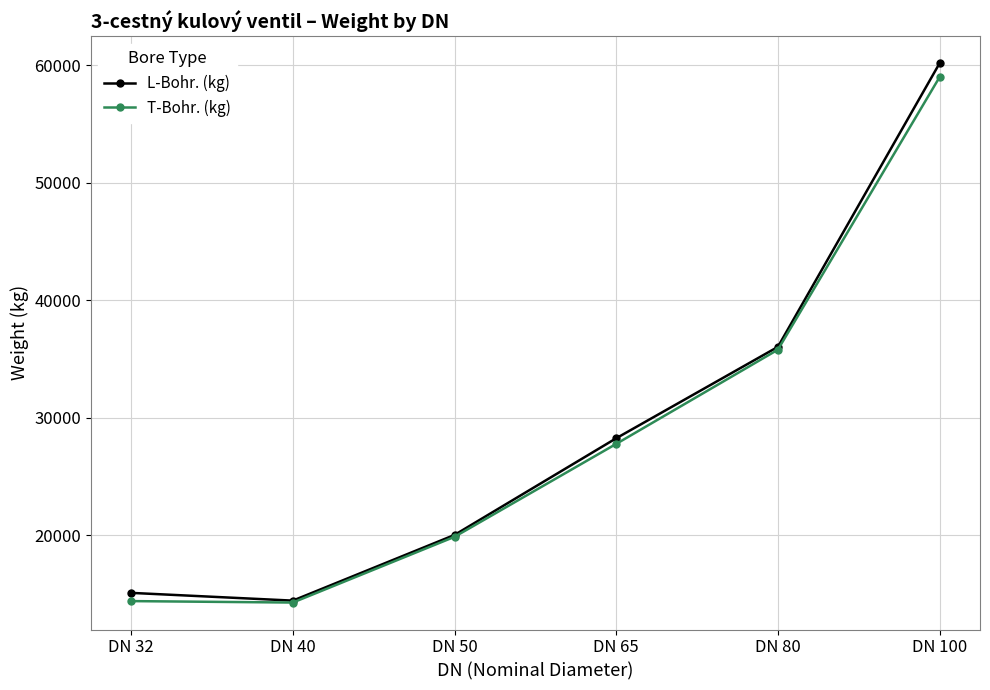

At which label is L-Bohr. (kg) closest to 37310?

DN 80